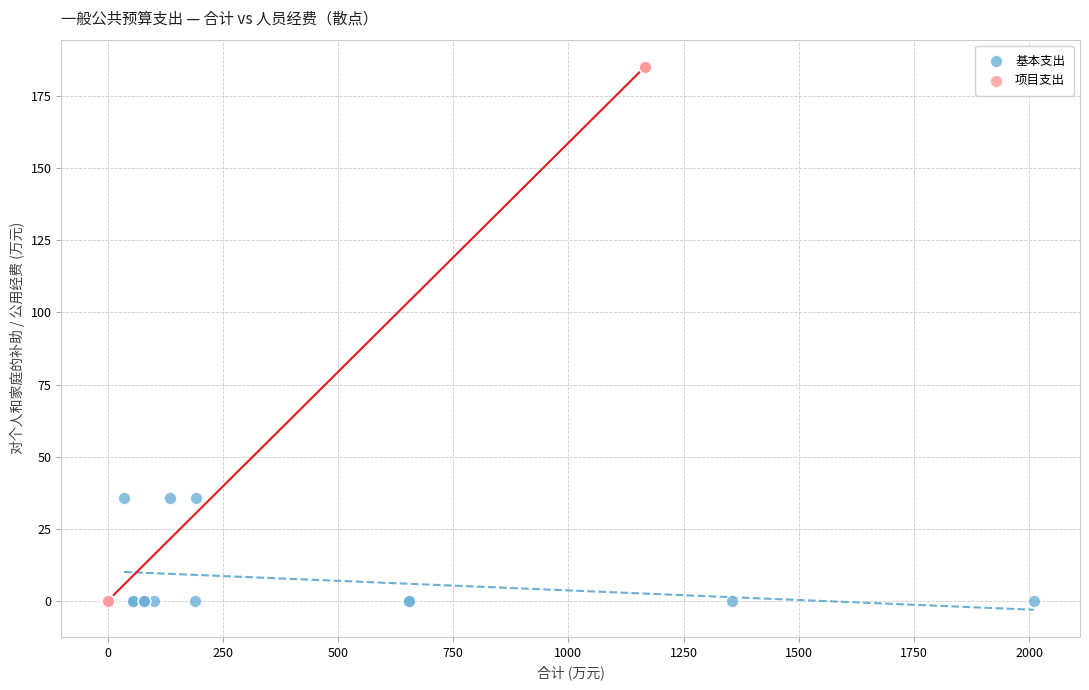

Which series reaches the maximum Y coordinate?

项目支出